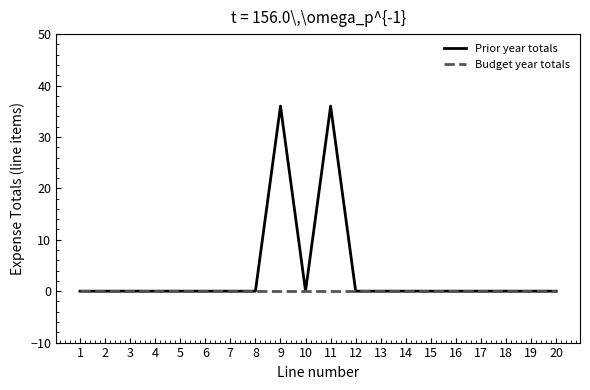

Which series has the largest range (max minus min)?

Prior year totals